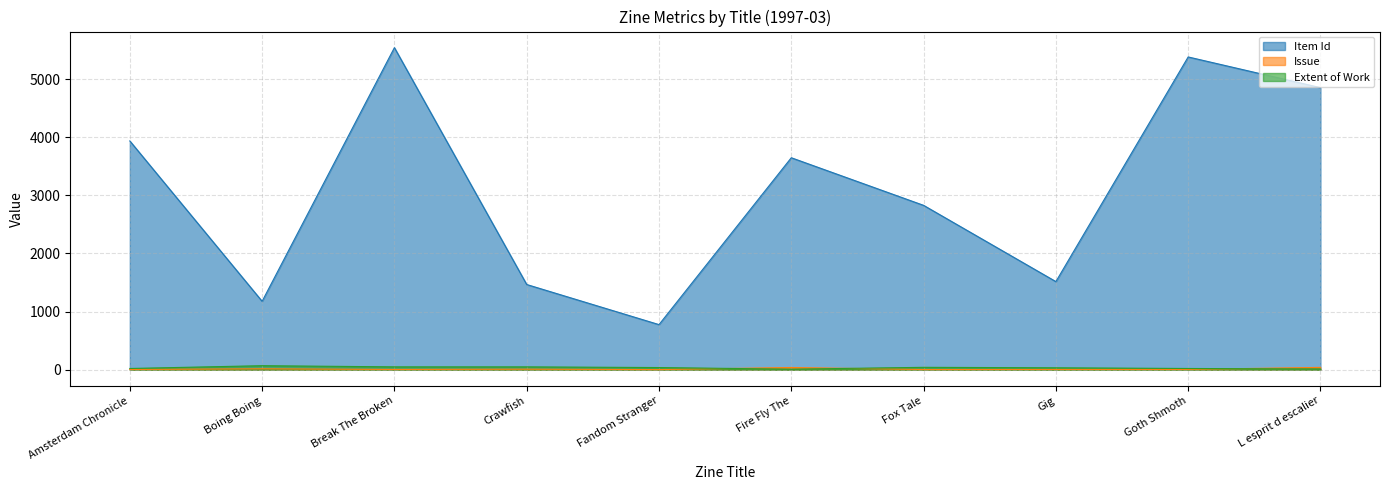

True or false: Issue has more than 0 points higher than both neighbors.

True